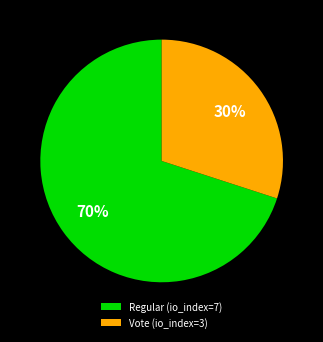

The Regular (io_index=7) slice represents 70% of the pie. True or false?

True